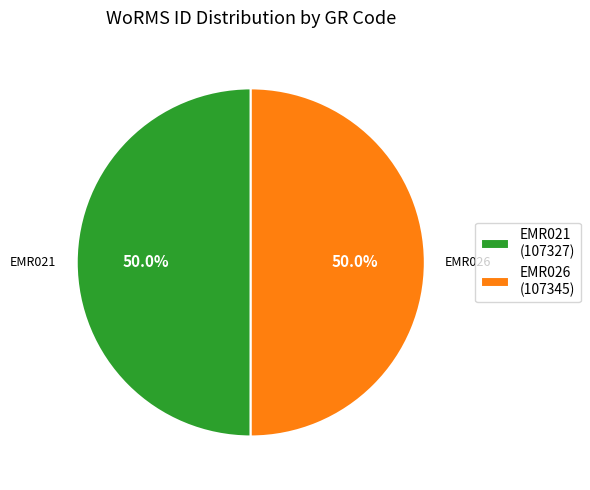

What portion of the pie excludes EMR021 (107327)?

50.0%